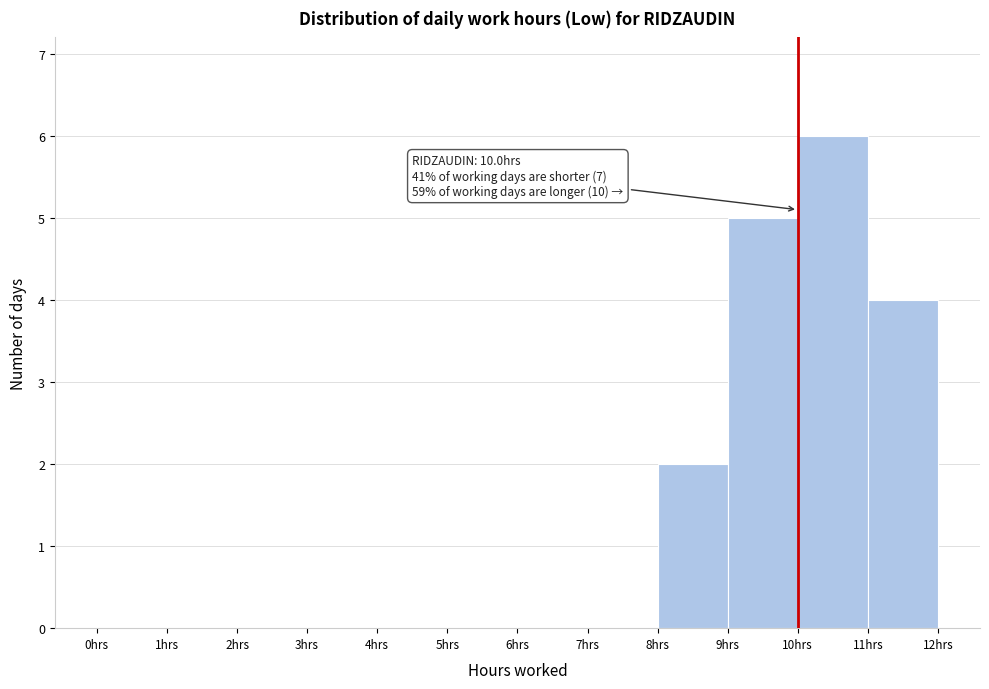

Over which range of the x-axis is the bar tallest?

10 to 11